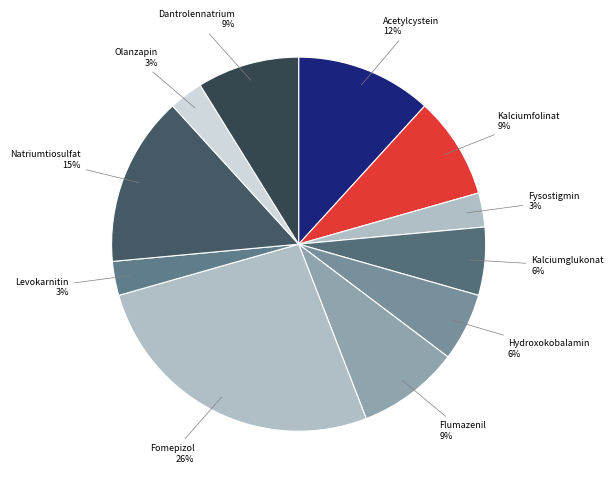

How many slices are in this pie chart?

11